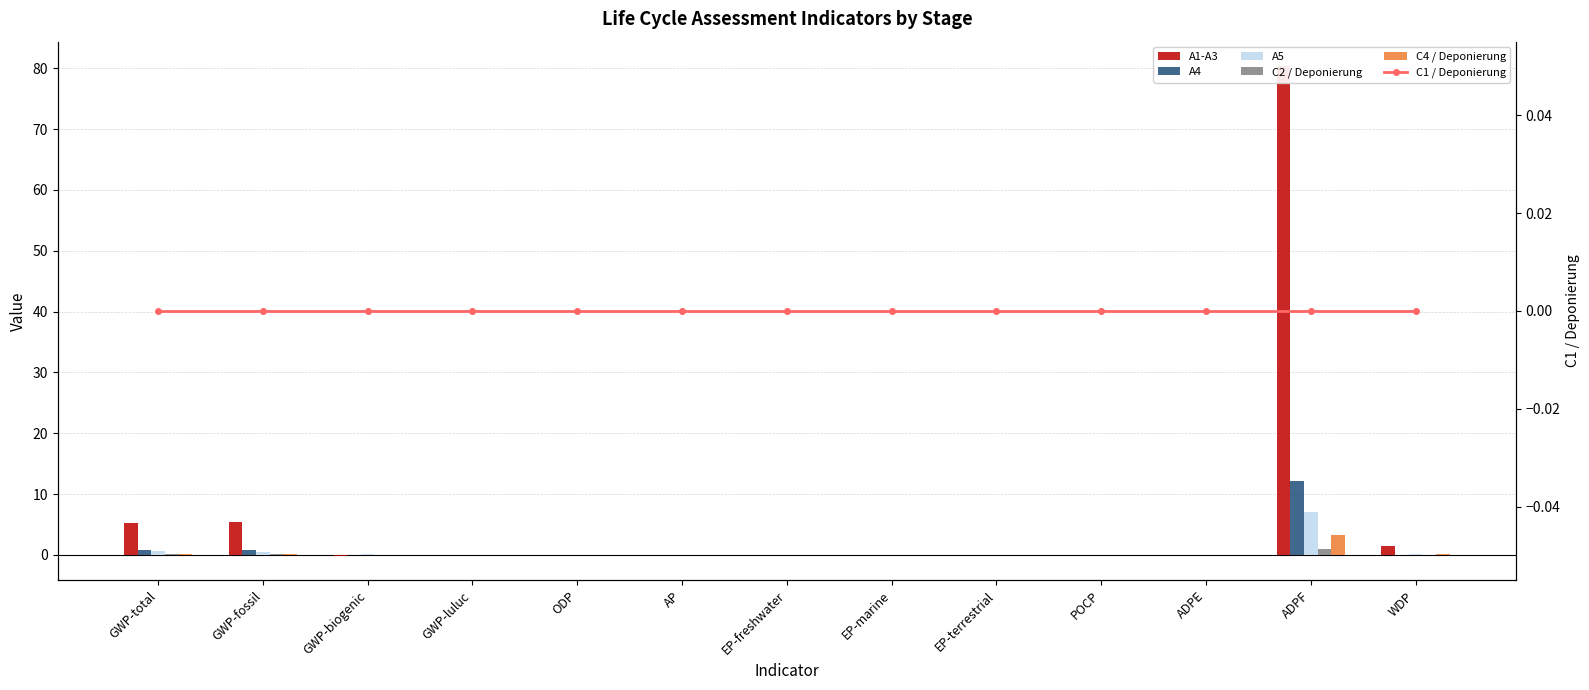

Which series has the largest range (max minus min)?

A1-A3